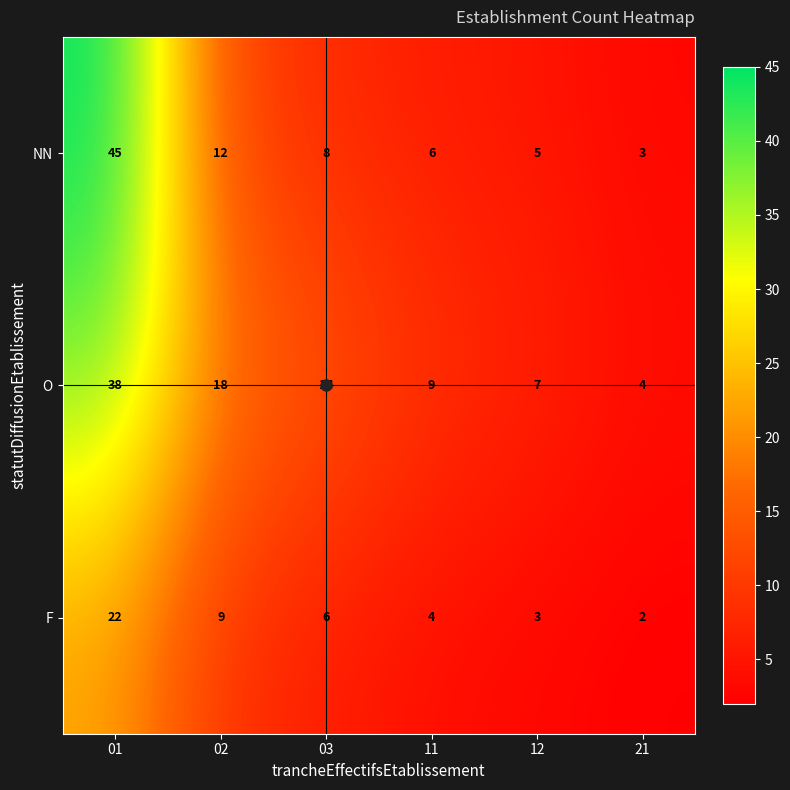

The F series shows 3 at 21. True or false?

False